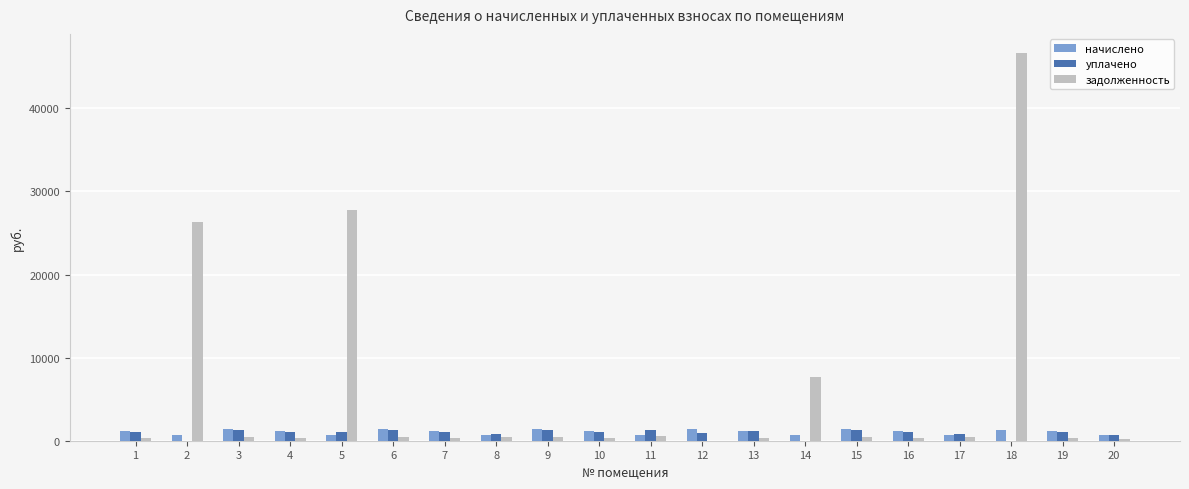

What is the greatest value displayed?

46638.6